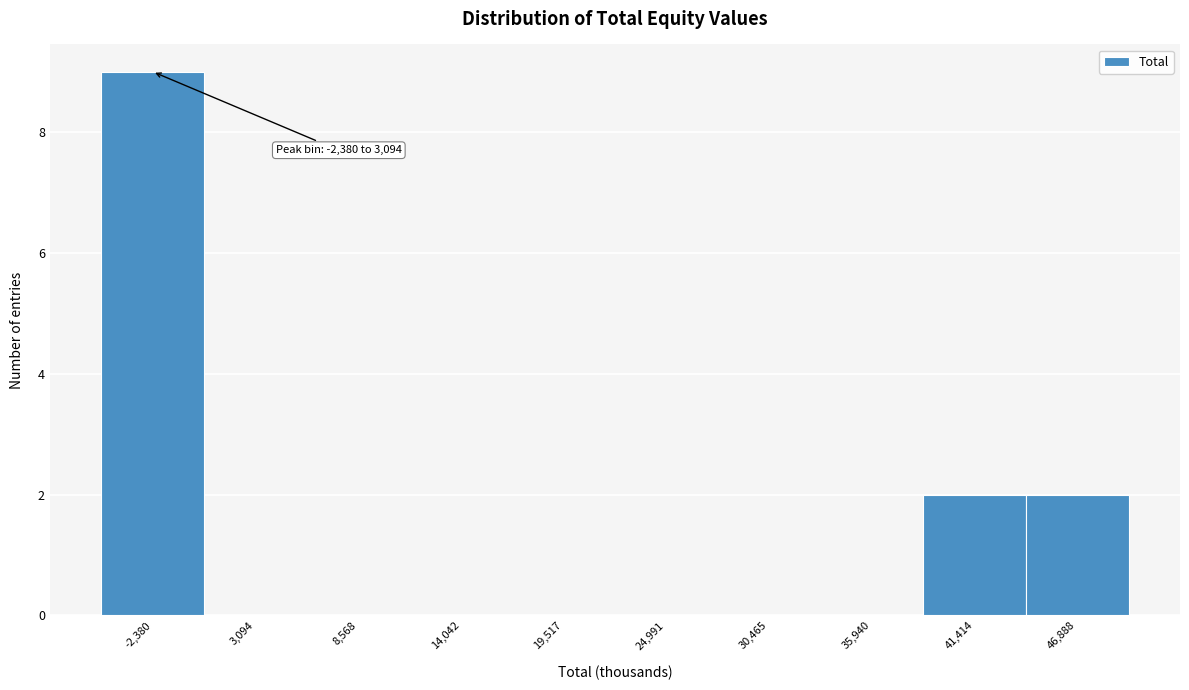

Reading left to right, what are all the values shown in this chart?

-2,380=9	3,094=0	8,568=0	14,042=0	19,517=0	24,991=0	30,465=0	35,940=0	41,414=2	46,888=2